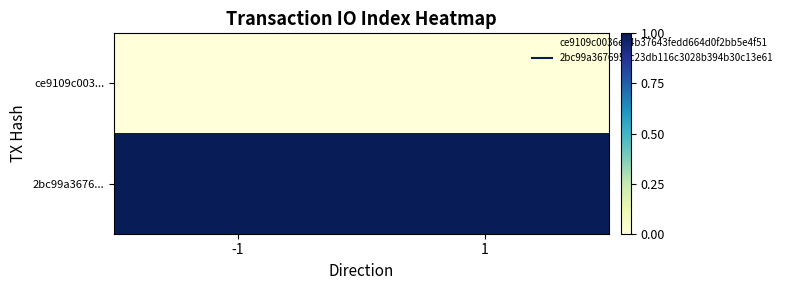

What is the difference between the highest and lowest values at -1?

1